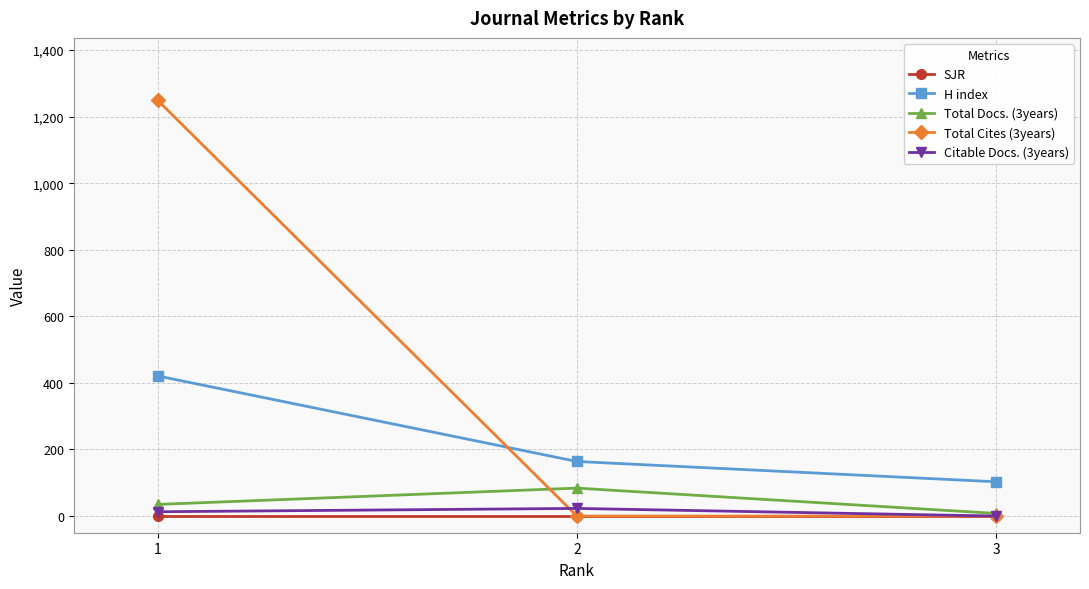

Which series has the widest spread of values?

Total Cites (3years)